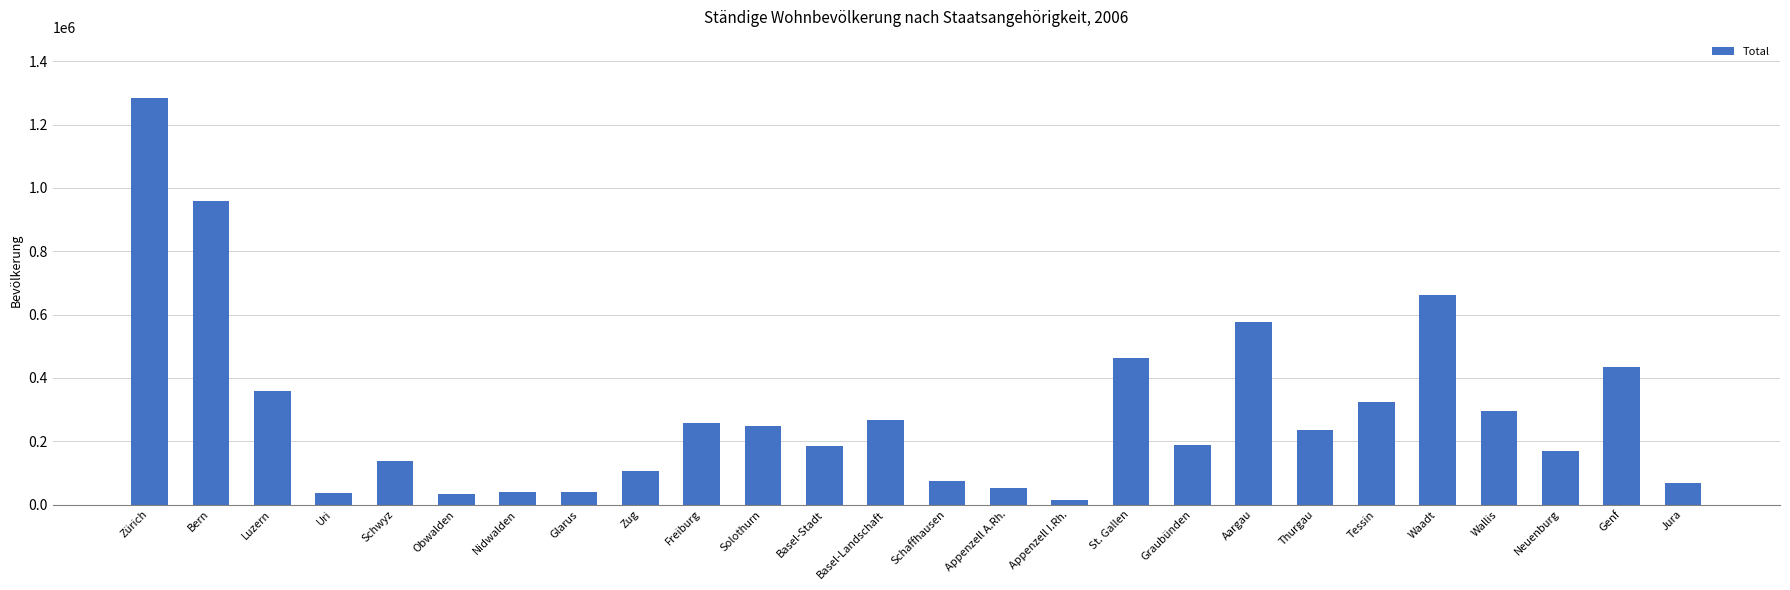

What is the change in value from Zürich to Thurgau?

-1048288